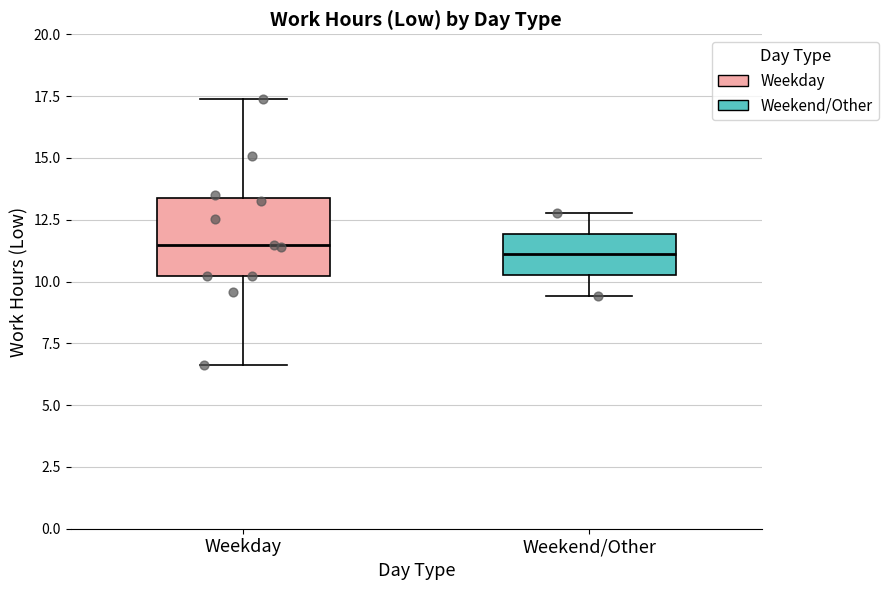

Where is the lower edge of the box for Weekday on the y-axis? The values are not printed on the chart, so give them approximately, as read against the axis.

10.0